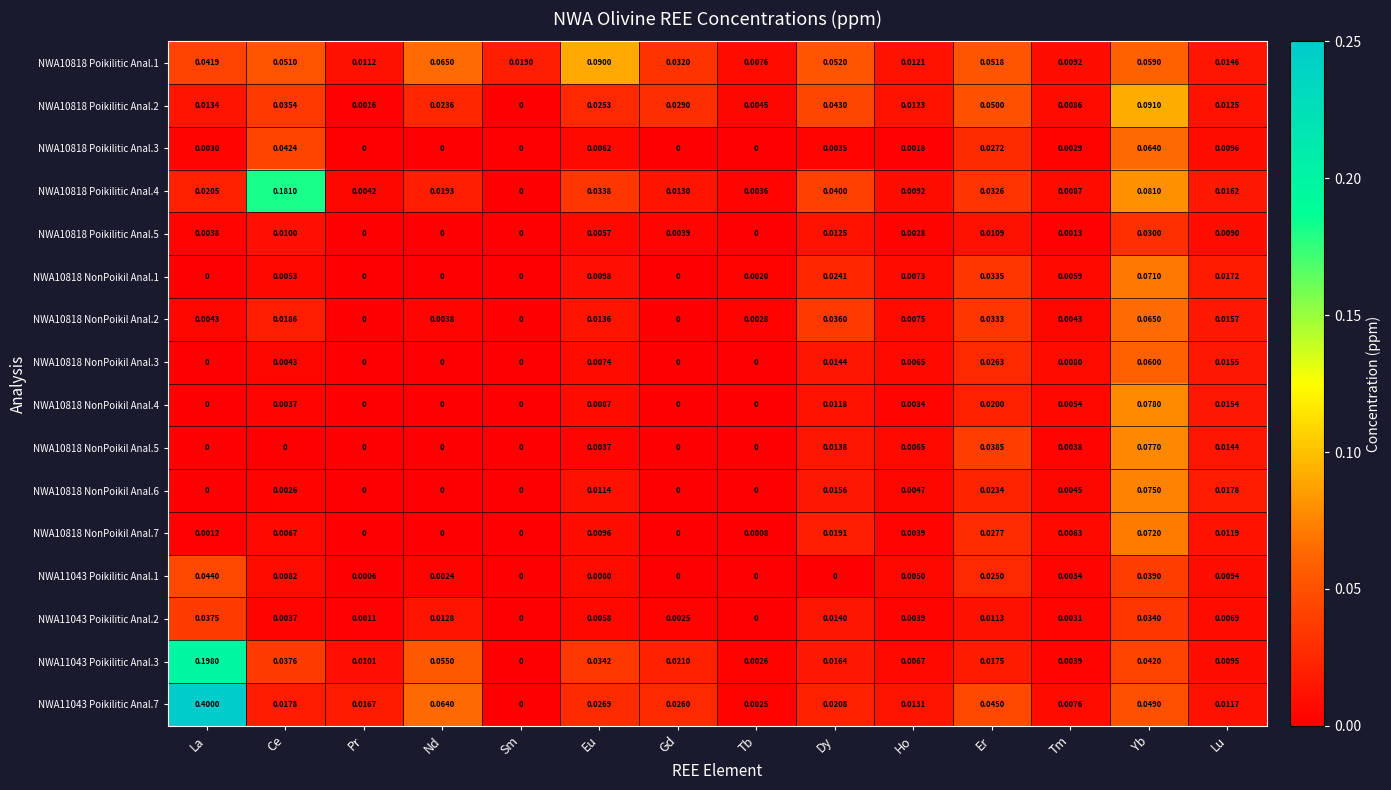

Which label corresponds to the largest value in the chart?

La